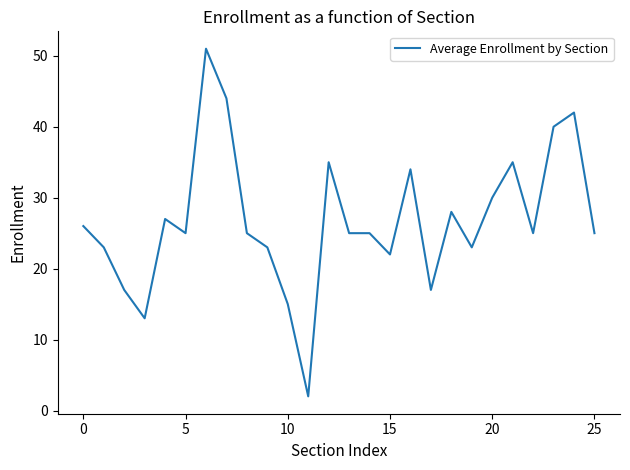

What is the greatest value displayed?

51